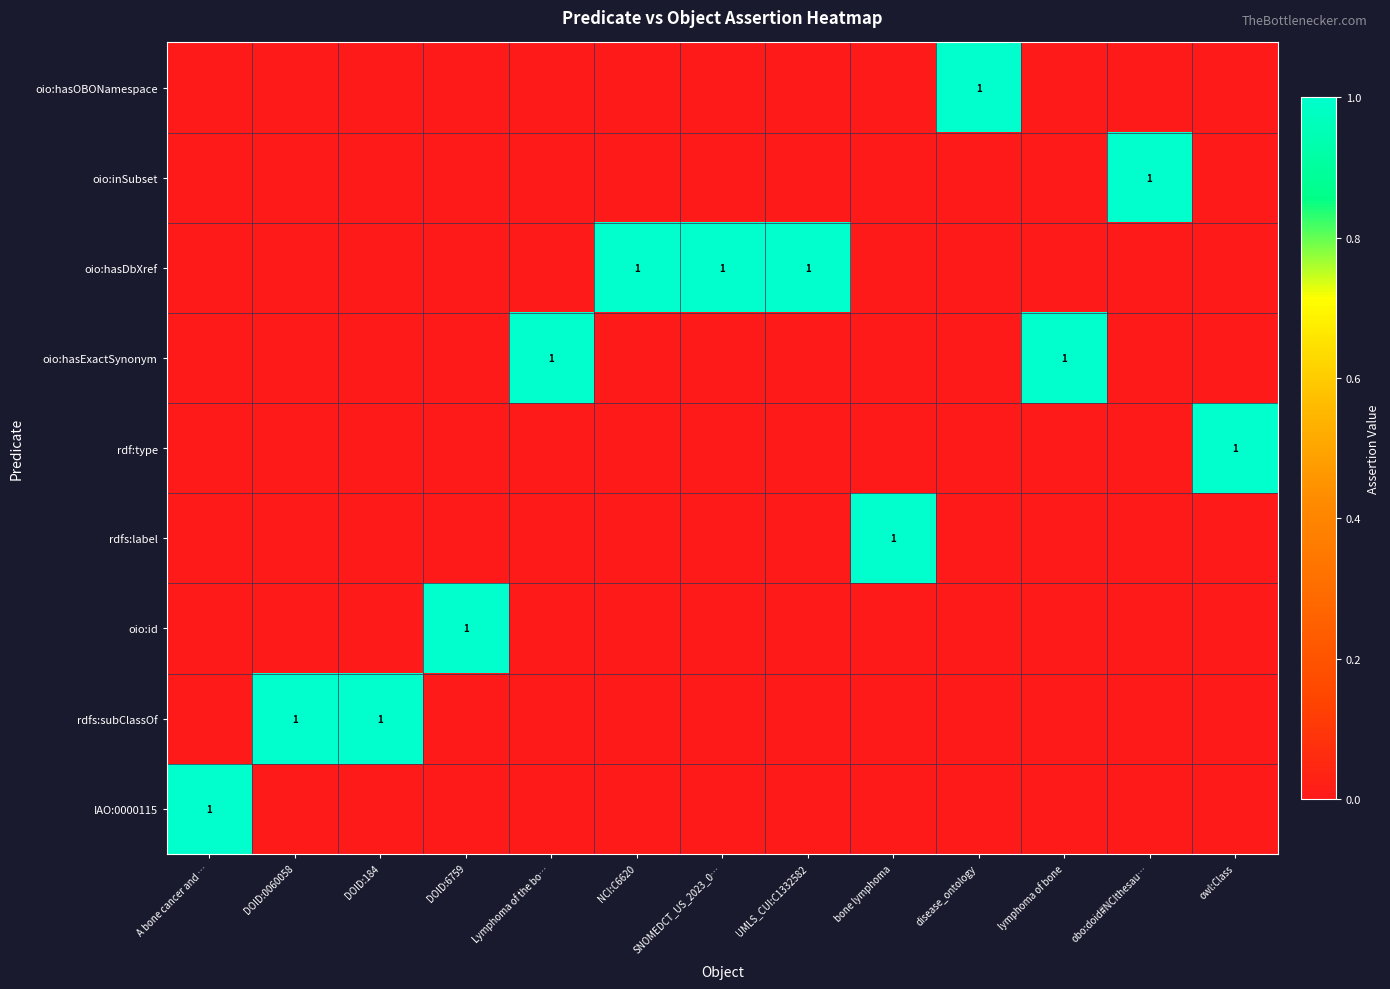

Which series has the largest total across all categories?

oio:hasDbXref